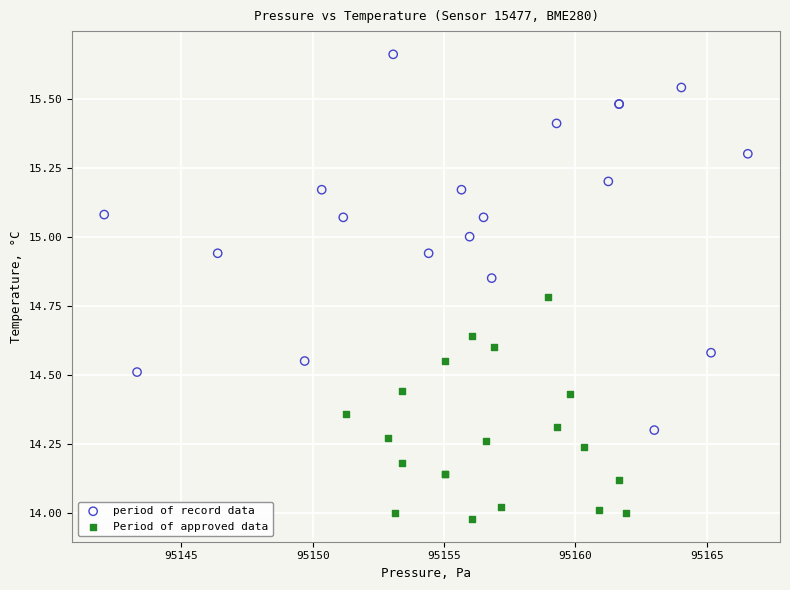

Which series contains the highest Y value?

period of record data